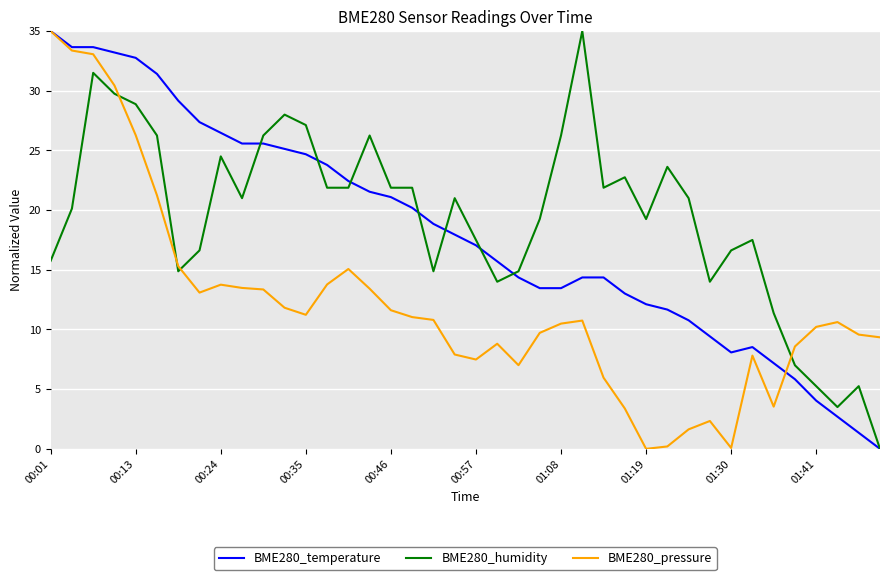

What is the highest value of the BME280_humidity series?

35.0